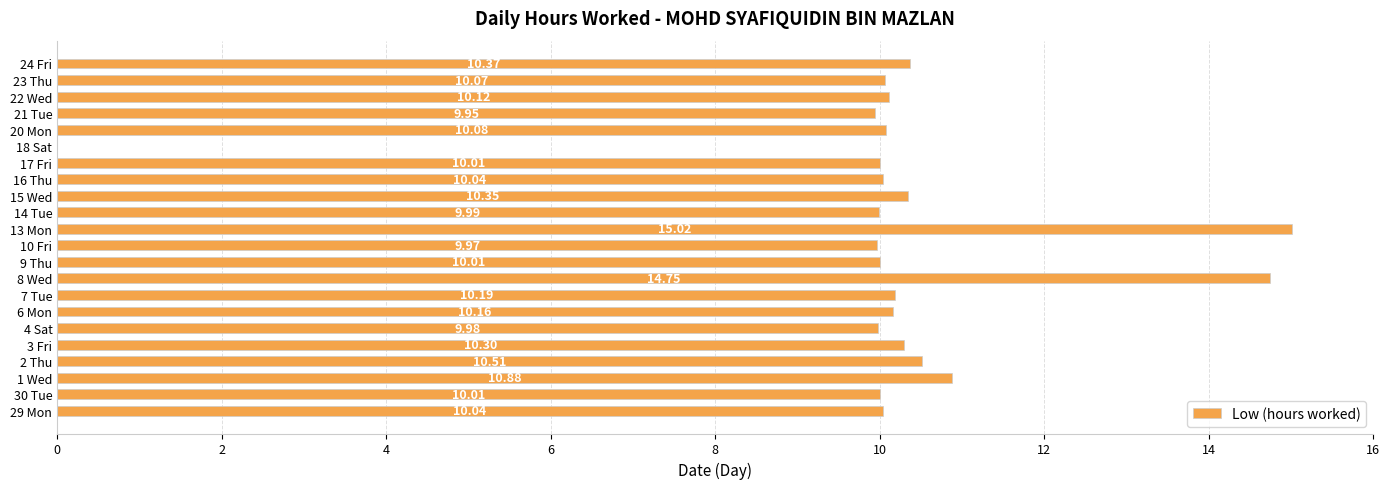

What is the ratio of the value at 14 Tue to the value at 21 Tue?

1.0